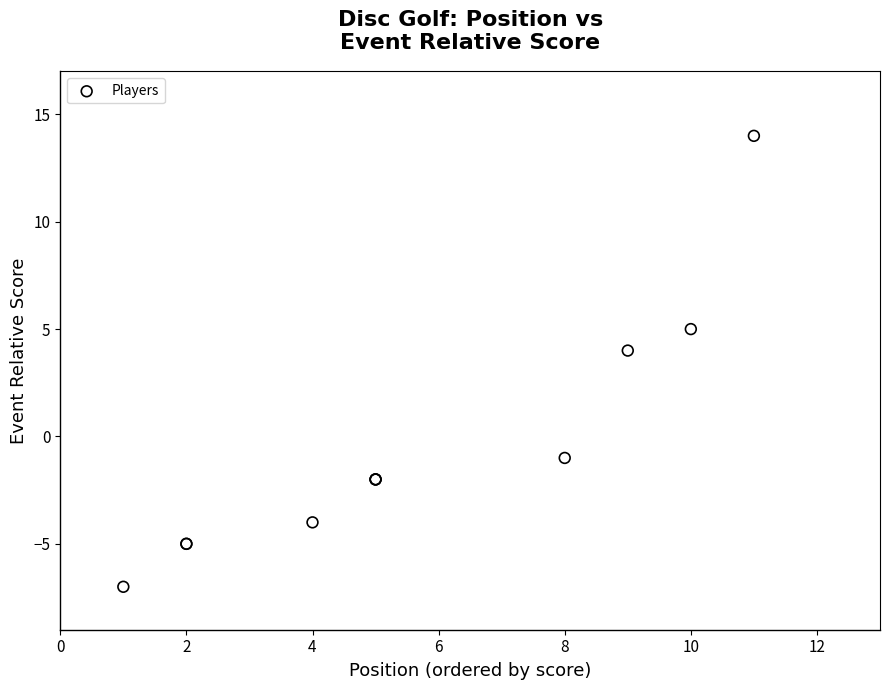

What Y value in the scatter plot is closest to 3?

4